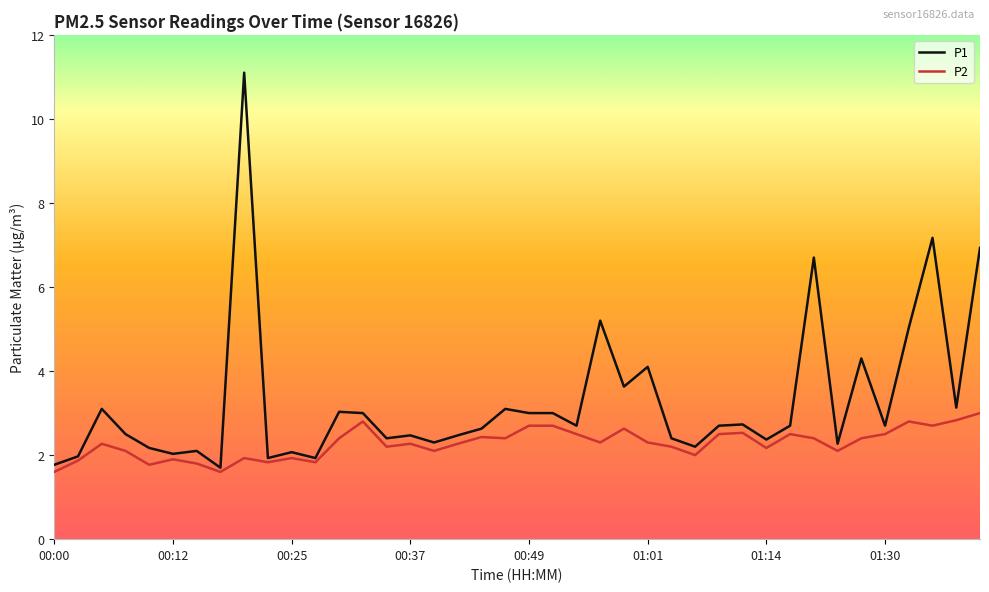

Which series has the largest total across all categories?

P1